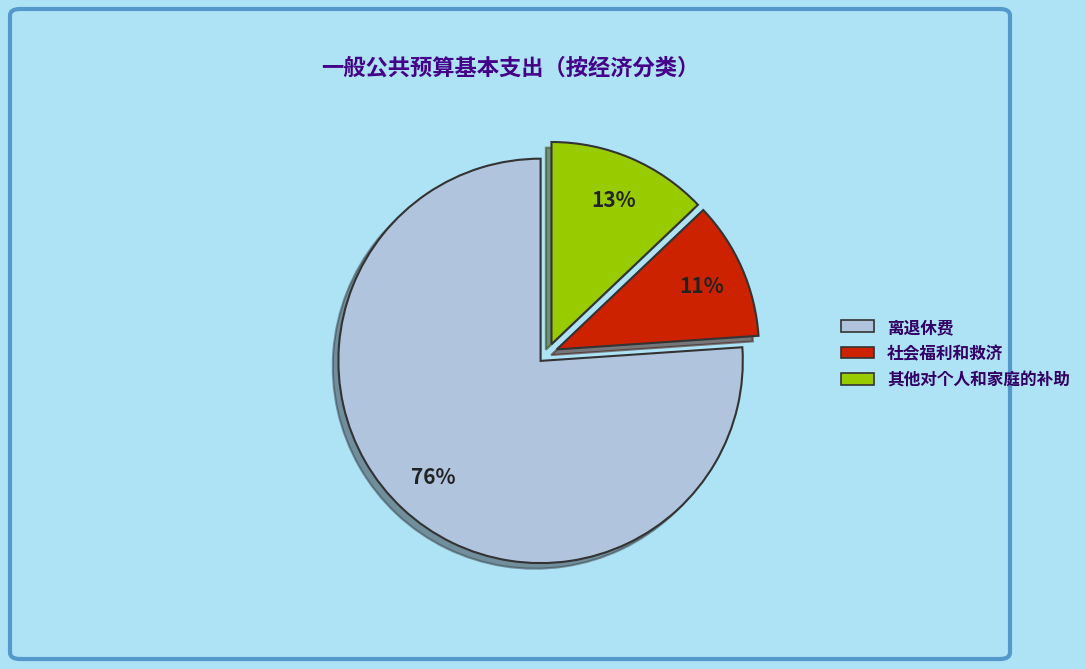

How many segments does this pie chart have?

3